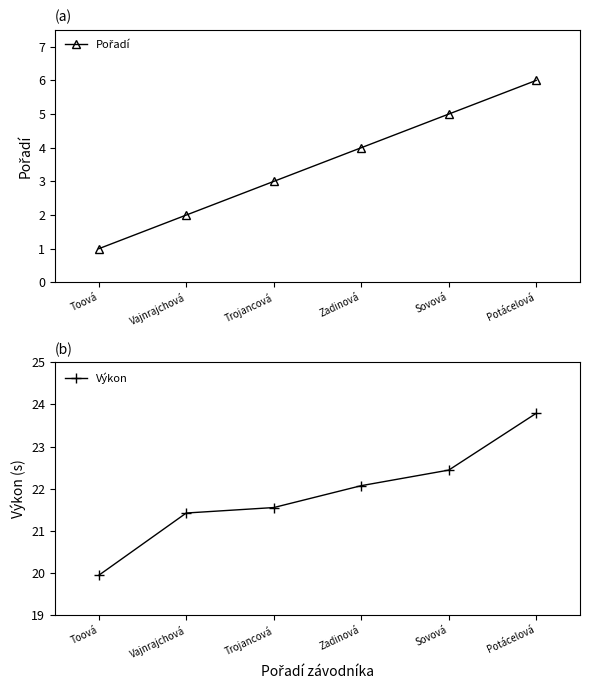

Rank the series by their maximum value, from lowest to highest.

Pořadí, Výkon